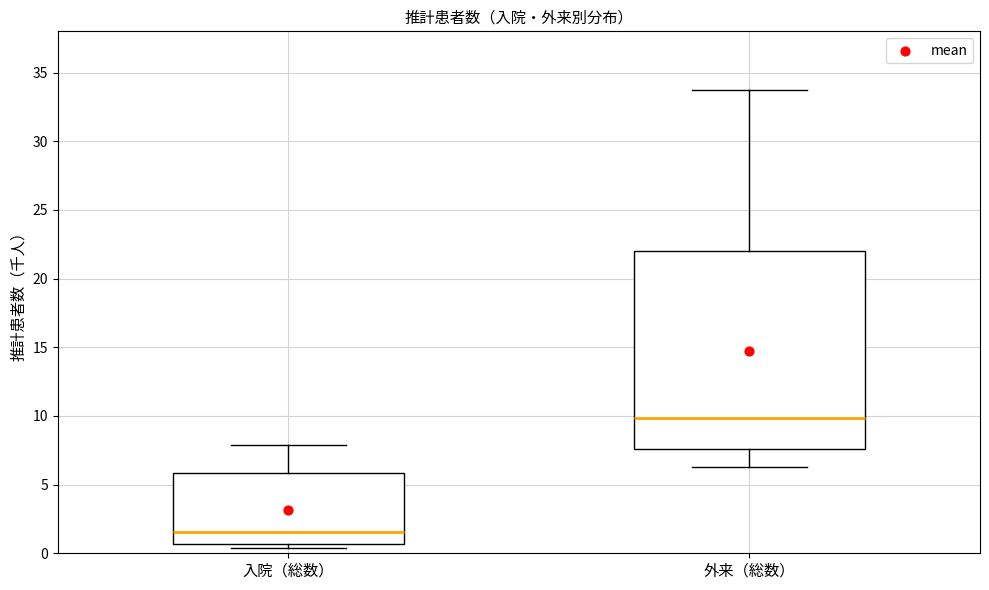

Reading left to right, read every box against the y-axis: the position of its median line, the range the box covers, and the ends of its whiskers. The values are not printed on the chart, so give them approximately, as read against the axis.

入院（総数）: median 1.5, box 0.5 to 6.0, whiskers 0.5 (just below the box's lower edge) to 8.0
外来（総数）: median 10.0, box 7.5 to 22.0, whiskers 6.5 to 33.5